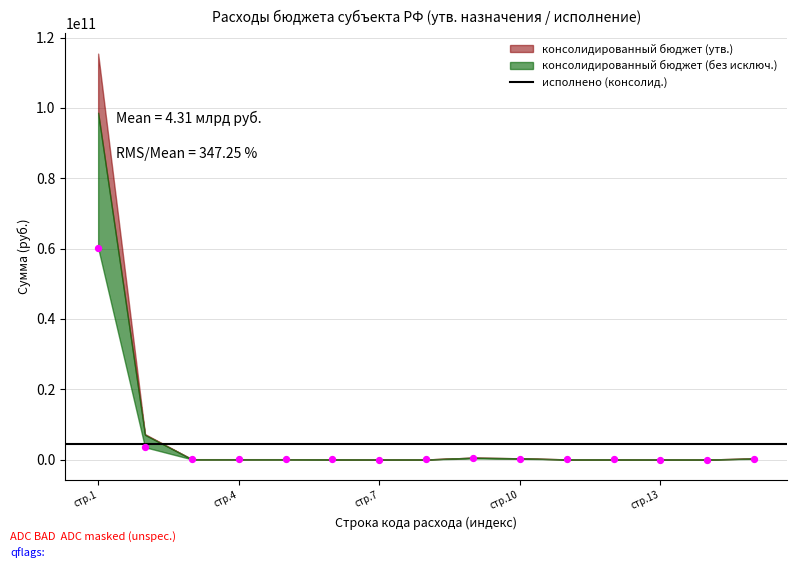

What is the range of Y values (max minus min)?

60189726209.2